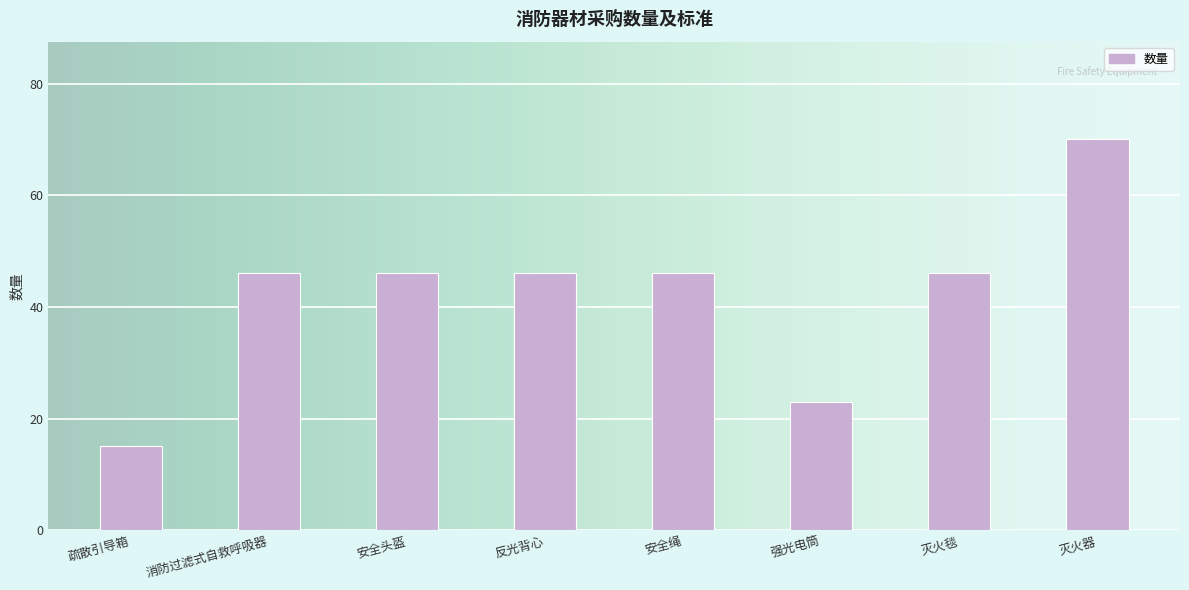

Reading left to right, what are all the values shown in this chart?

15	46	46	46	46	23	46	70